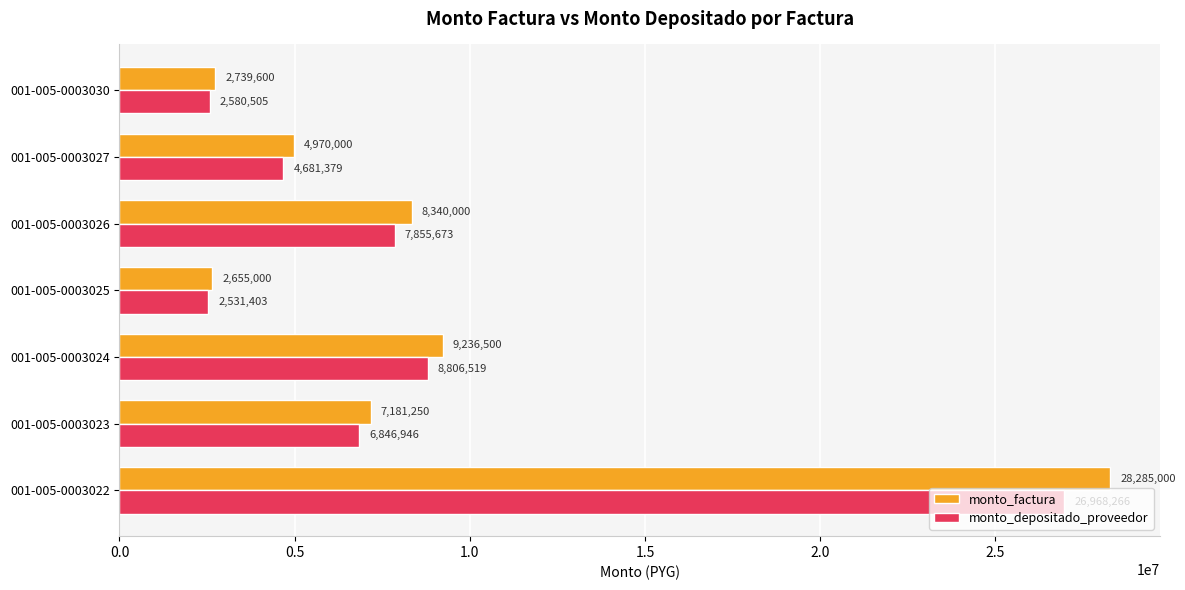

What is the difference between the maximum and minimum values in the monto_depositado_proveedor series?

24436863